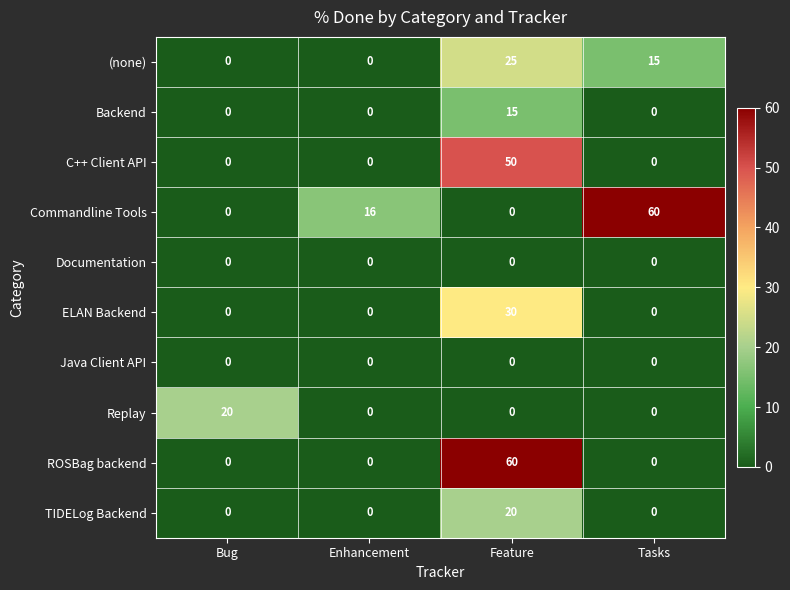

What is the difference between the ROSBag backend values at Enhancement and Feature?

60